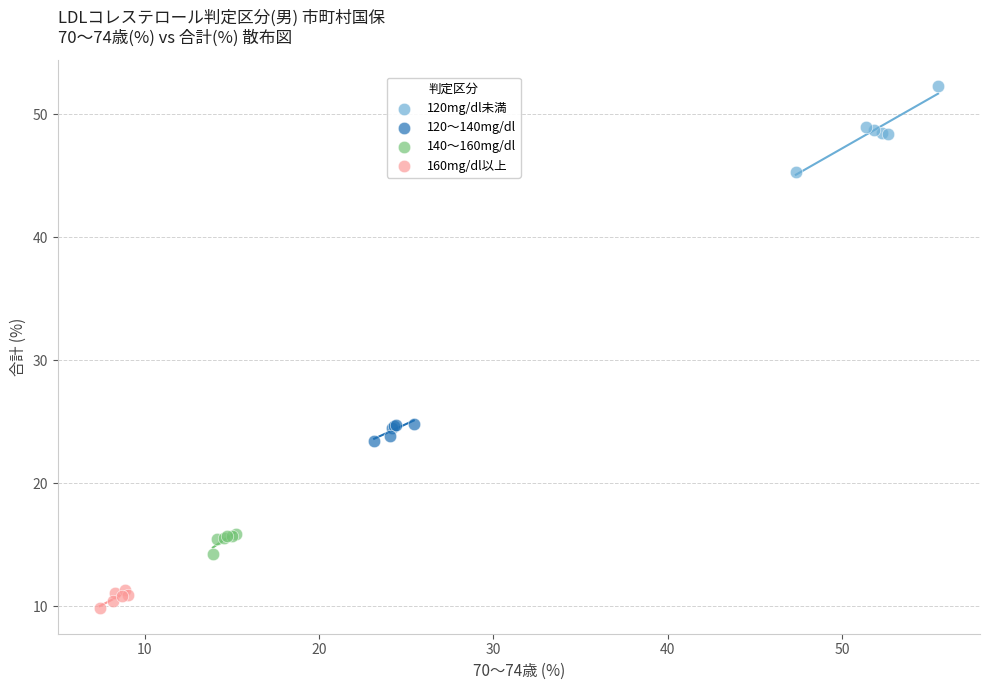

Which series contains the highest Y value?

120mg/dl未満